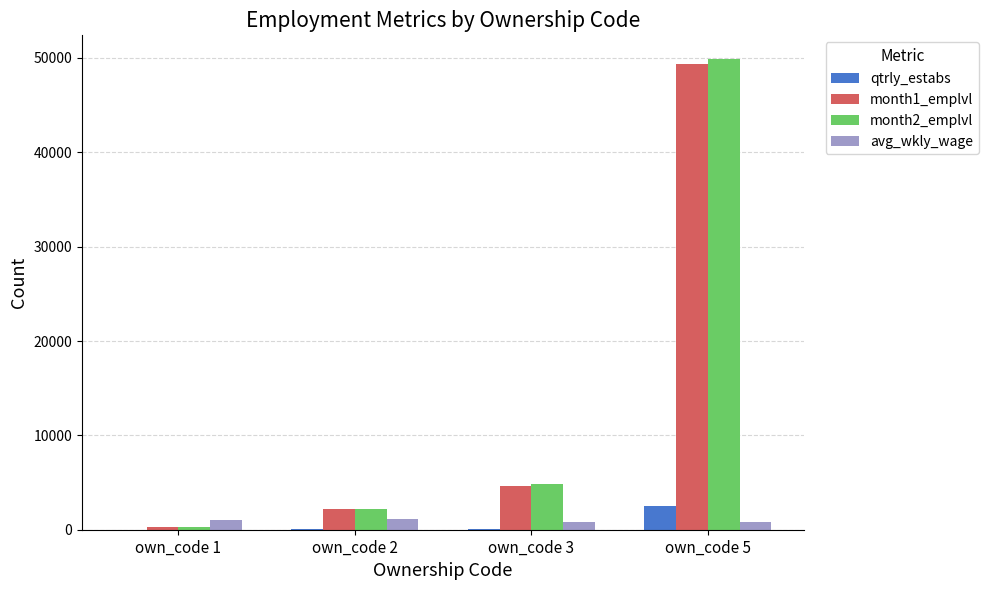

At which category is the sum across all series the highest?

own_code 5